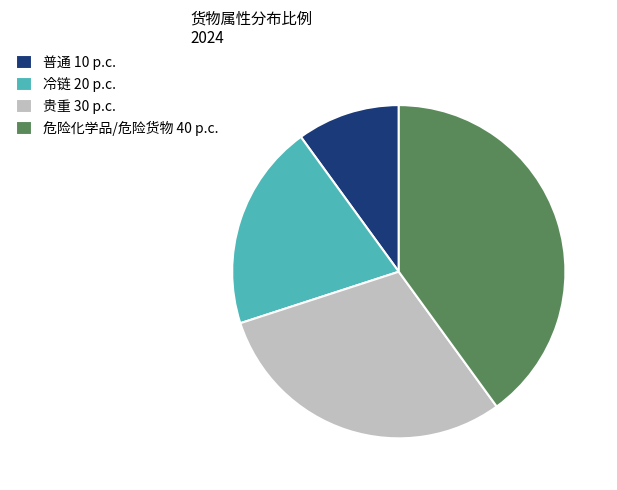

Does 普通 represent more than half of the total?

No